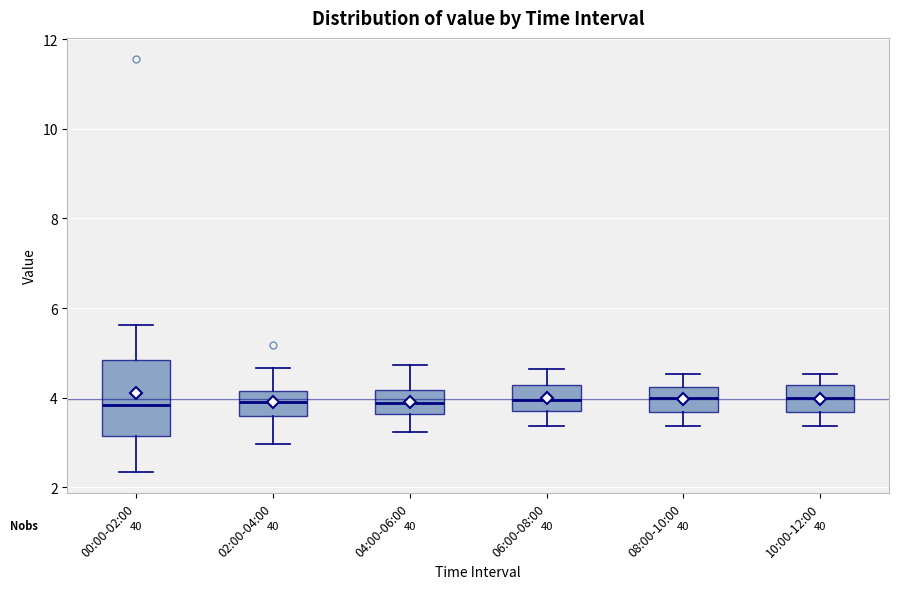

Reading left to right, transcribe this box plot: for each box, give where its median line is, the range the box spans, and where its two whiskers end, as read against the y-axis. The values are not printed on the chart, so give them approximately, as read against the axis.

00:00-02:00: median 3.8, box 3.2 to 4.8, whiskers 2.4 to 5.6
02:00-04:00: median 4.0, box 3.6 to 4.2, whiskers 3.0 to 4.6
04:00-06:00: median 3.8, box 3.6 to 4.2, whiskers 3.2 to 4.8
06:00-08:00: median 4.0, box 3.6 to 4.2, whiskers 3.4 to 4.6
08:00-10:00: median 4.0, box 3.6 to 4.2, whiskers 3.4 to 4.6
10:00-12:00: median 4.0, box 3.6 to 4.2, whiskers 3.4 to 4.6